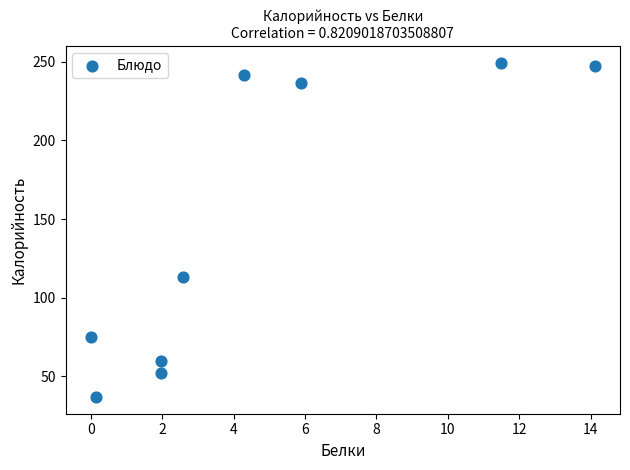

What is the average X value?

4.7